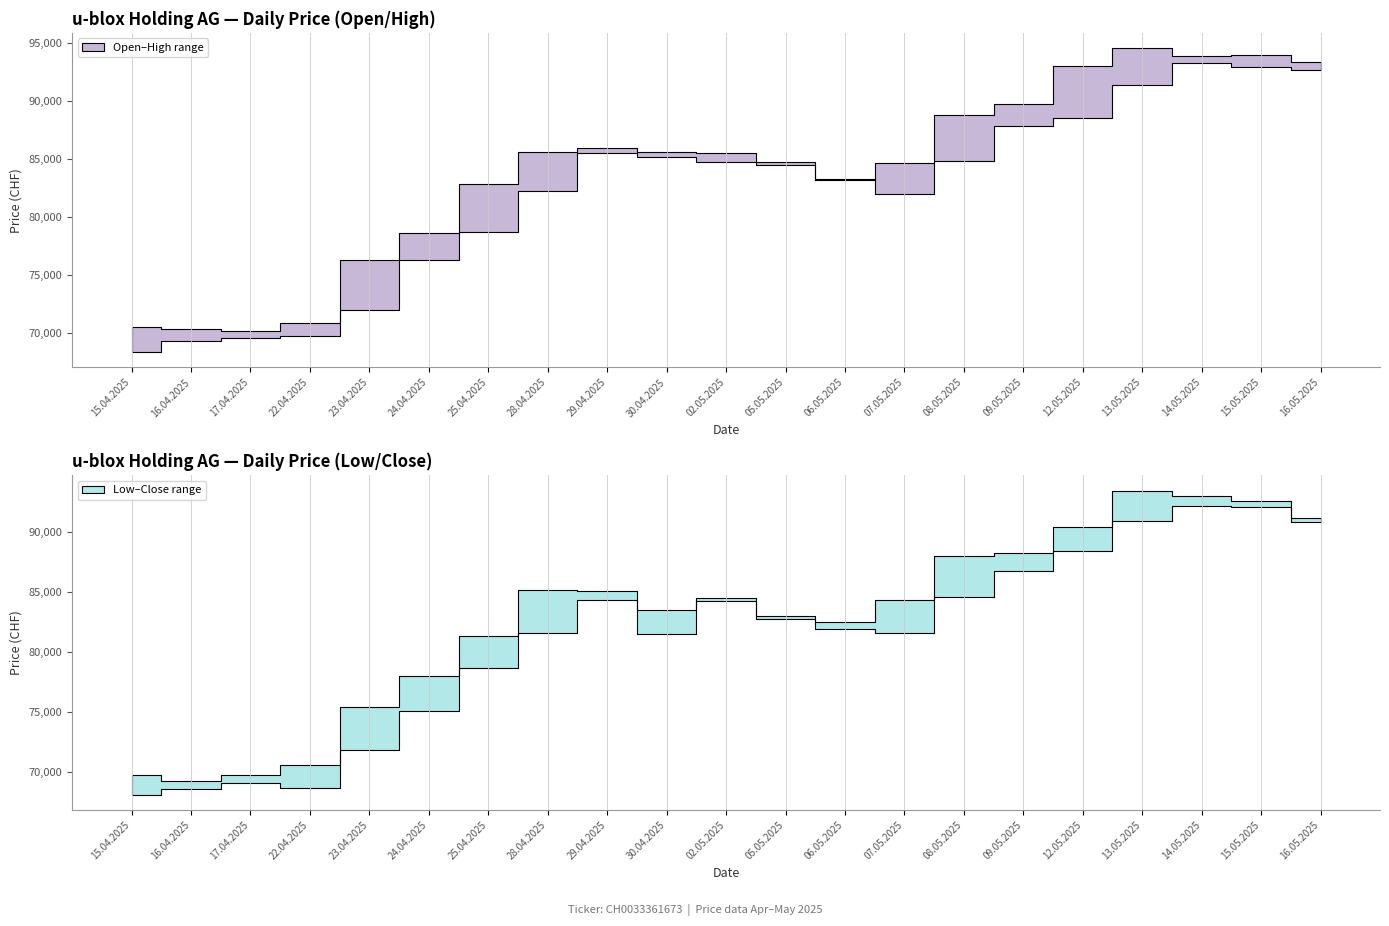

The Close series shows 47153 at 14.05.2025. True or false?

False